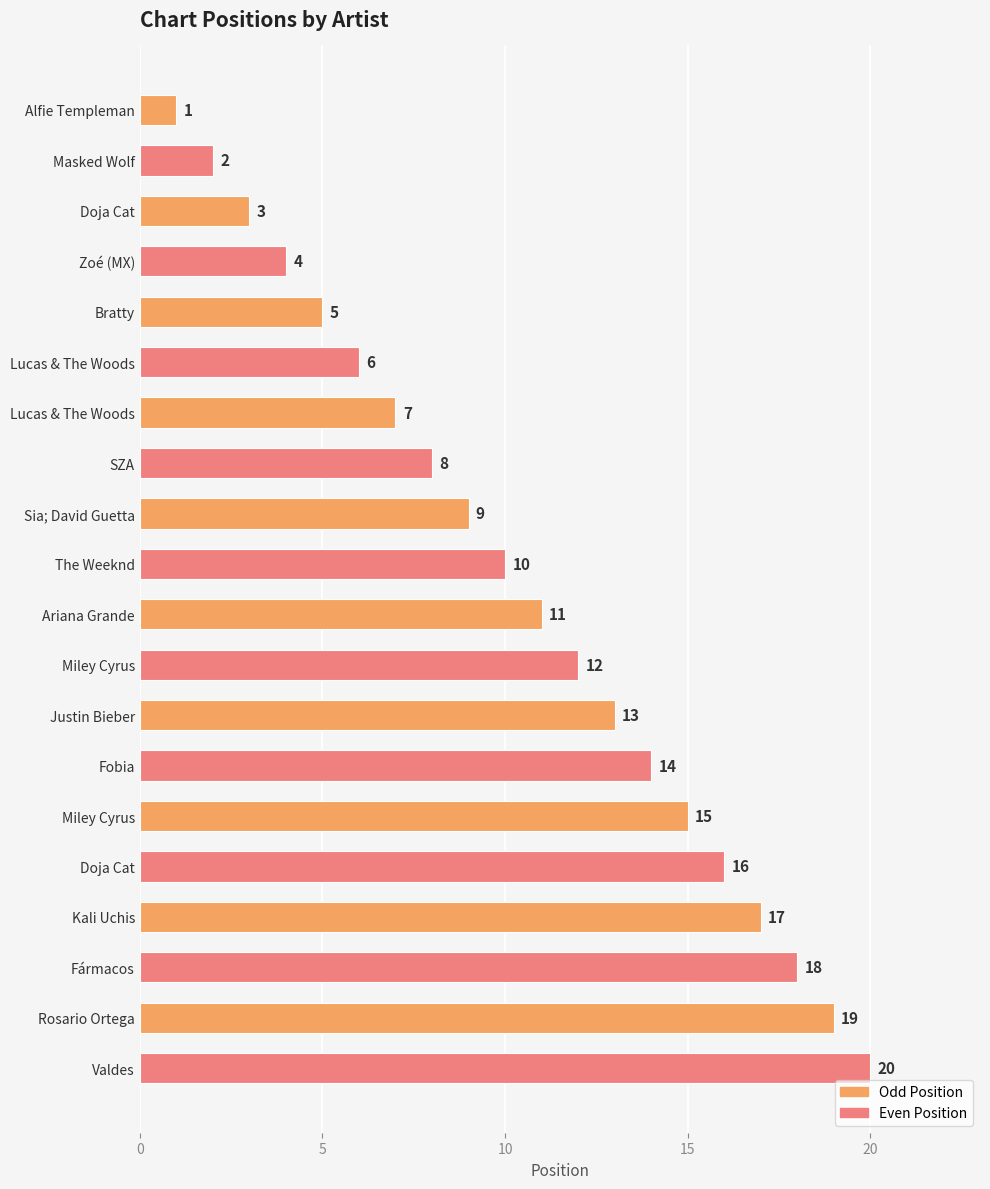

Count the number of data series in this chart.

1